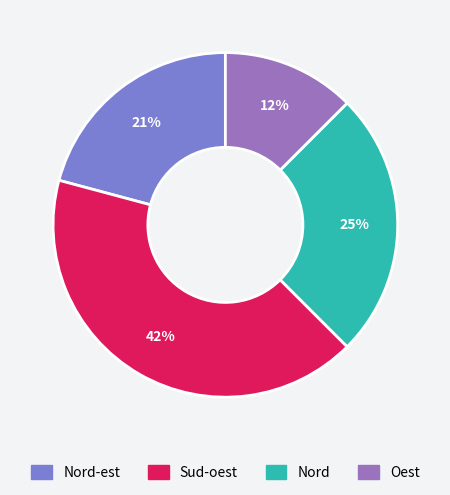

Count the number of slices in the pie.

4